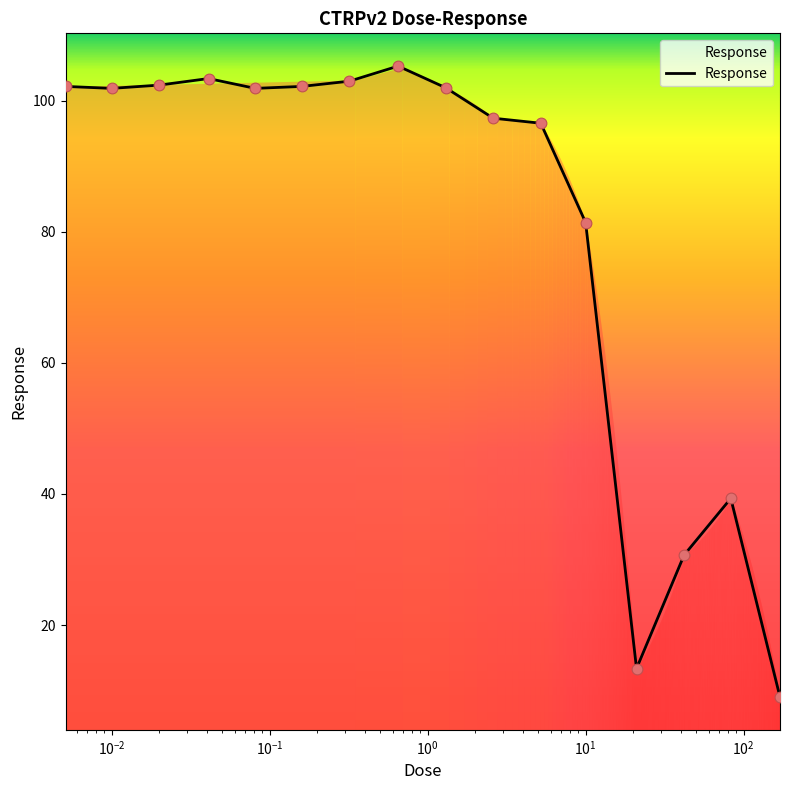

What is the greatest value displayed?

105.3